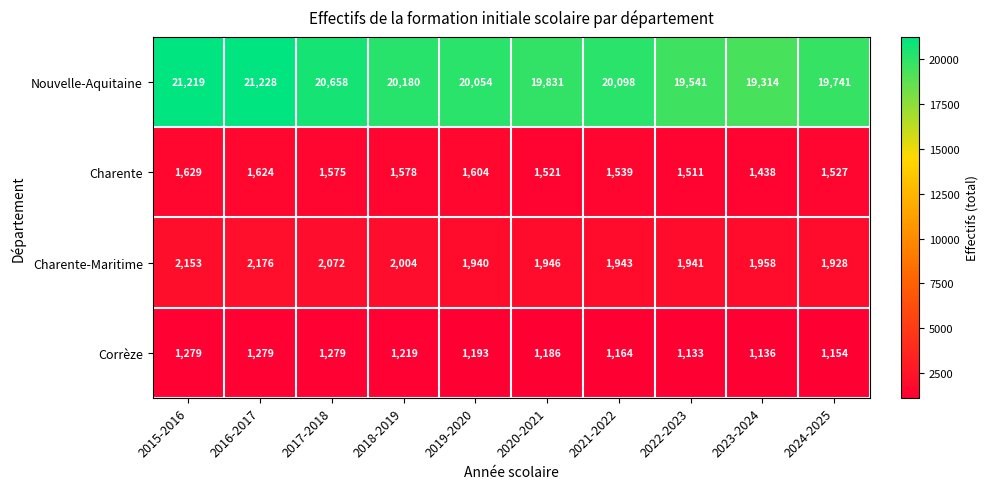

Which series has the largest total across all categories?

Nouvelle-Aquitaine